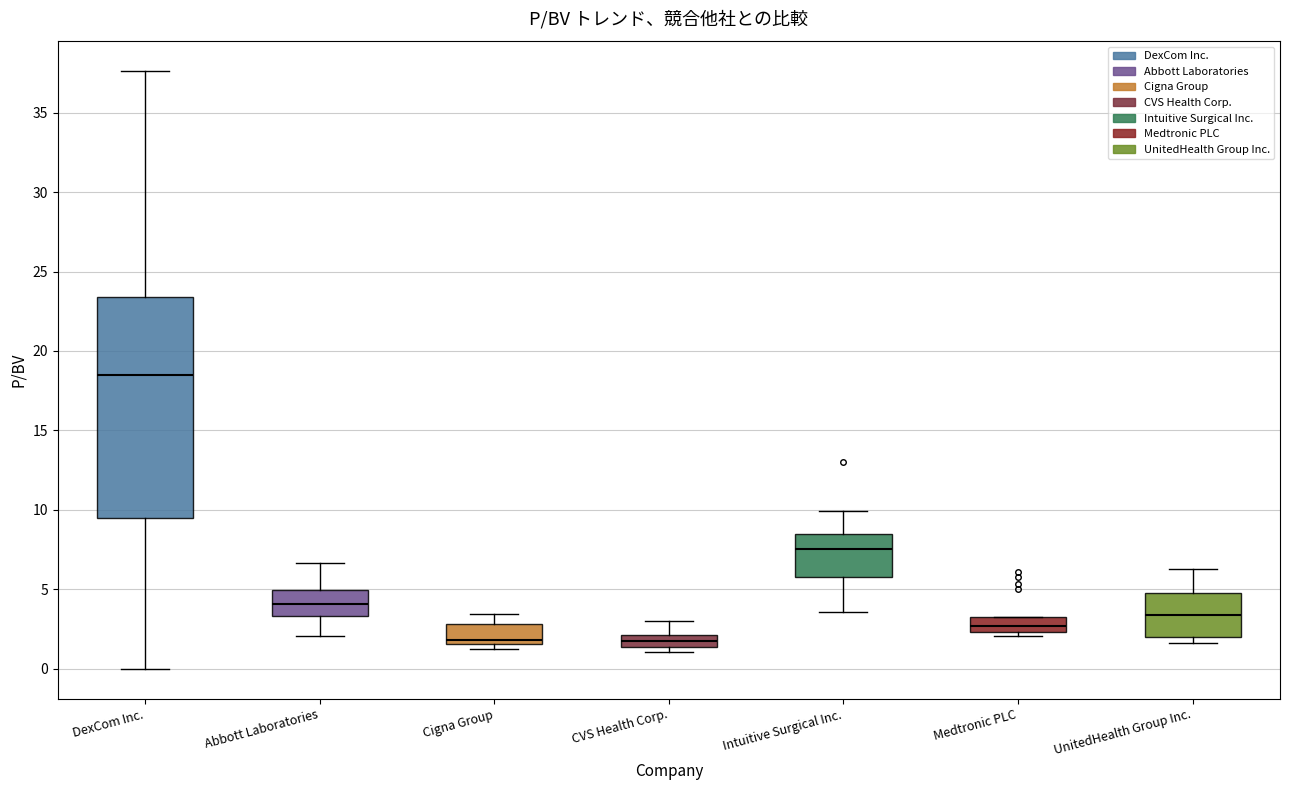

Reading left to right, transcribe this box plot: for each box, give where its median line is, the range the box spans, and where its two whiskers end, as read against the y-axis. The values are not printed on the chart, so give them approximately, as read against the axis.

DexCom Inc.: median 18.5, box 9.5 to 23.5, whiskers 0.0 to 37.5
Abbott Laboratories: median 4.0, box 3.5 to 5.0, whiskers 2.0 to 6.5
Cigna Group: median 2.0, box 1.5 to 3.0, whiskers 1.0 to 3.5
CVS Health Corp.: median 2.0 (inside the box), box 1.5 to 2.0, whiskers 1.0 to 3.0
Intuitive Surgical Inc.: median 7.5, box 5.5 to 8.5, whiskers 3.5 to 10.0
Medtronic PLC: median 2.5 (inside the box), box 2.5 to 3.5, whiskers 2.0 to 3.5
UnitedHealth Group Inc.: median 3.5, box 2.0 to 5.0, whiskers 1.5 to 6.5